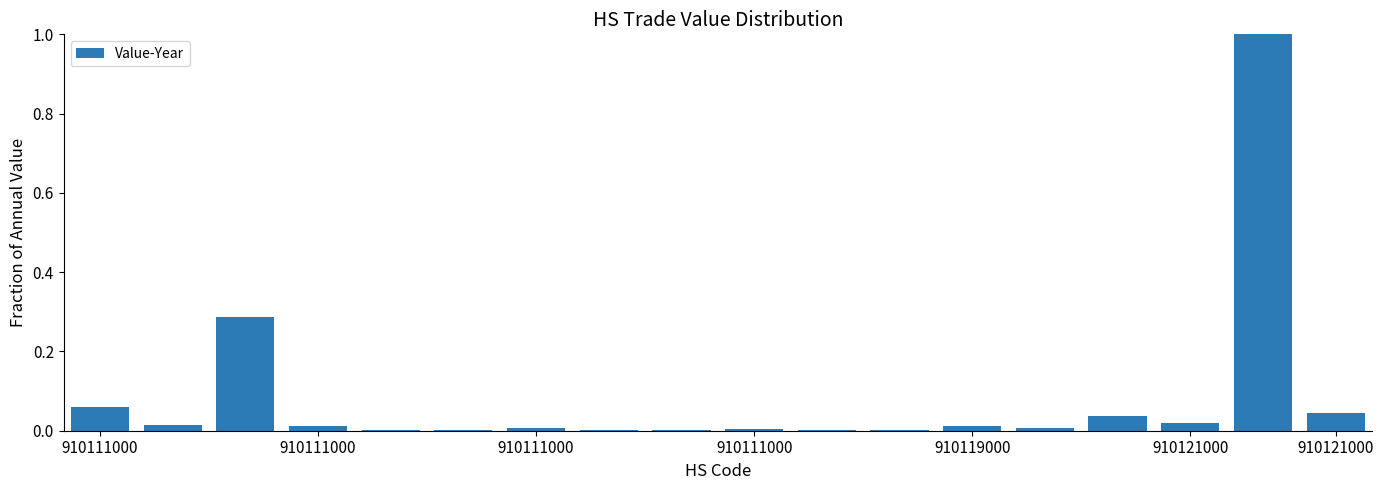

What is the maximum value shown in the chart?

1.0